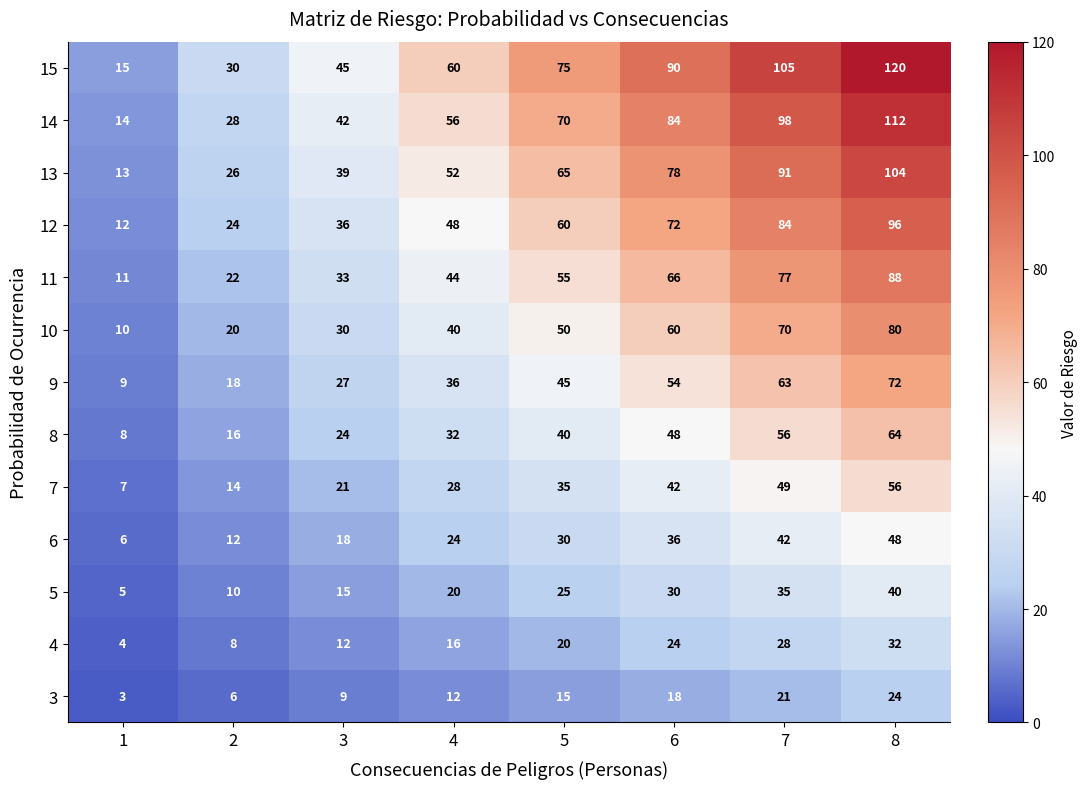

What is the total value across all series at 2?

234